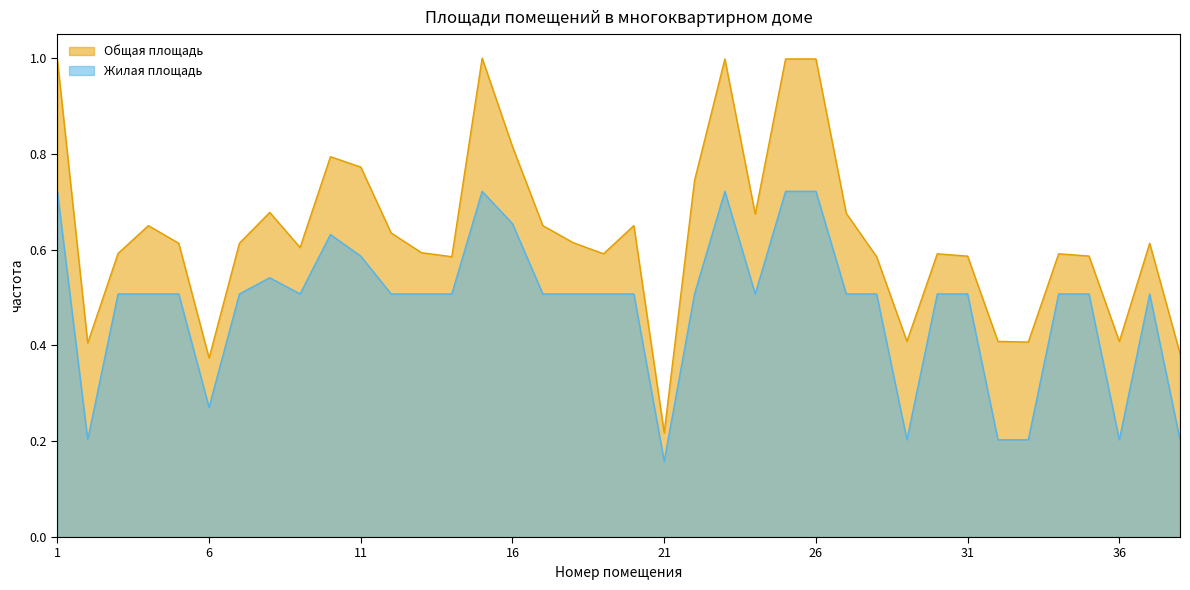

True or false: Общая площадь and Жилая площадь intersect in this chart.

False